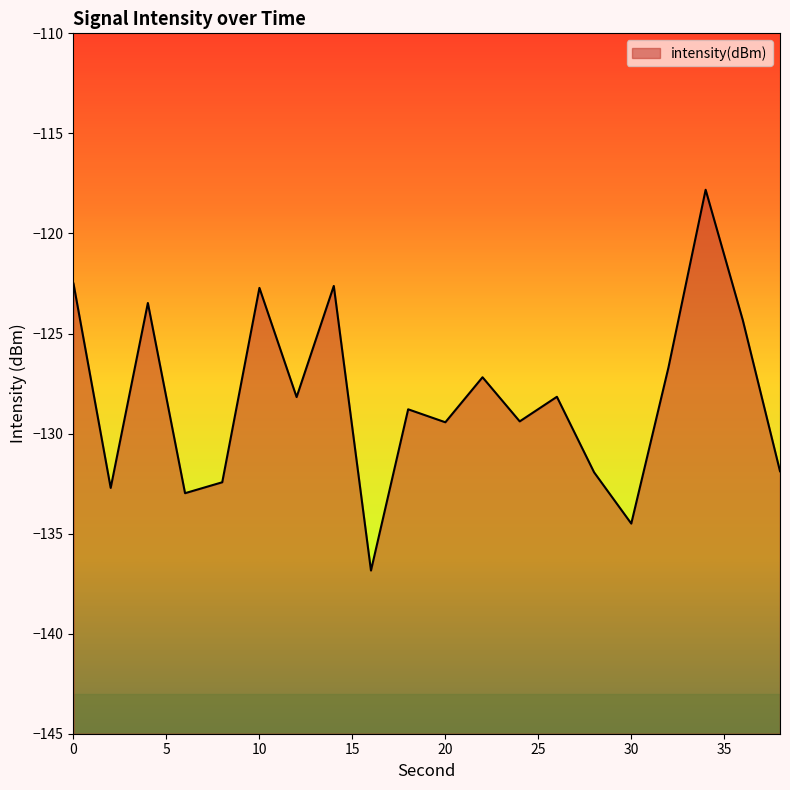

At which category does the data reach its first local peak?

4